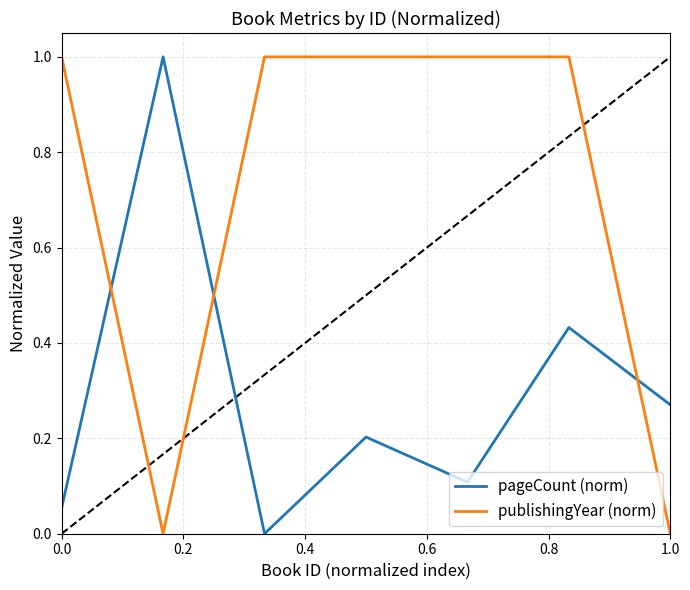

After their last crossing, which series has the higher values: publishingYear (norm) or pageCount (norm)?

pageCount (norm)